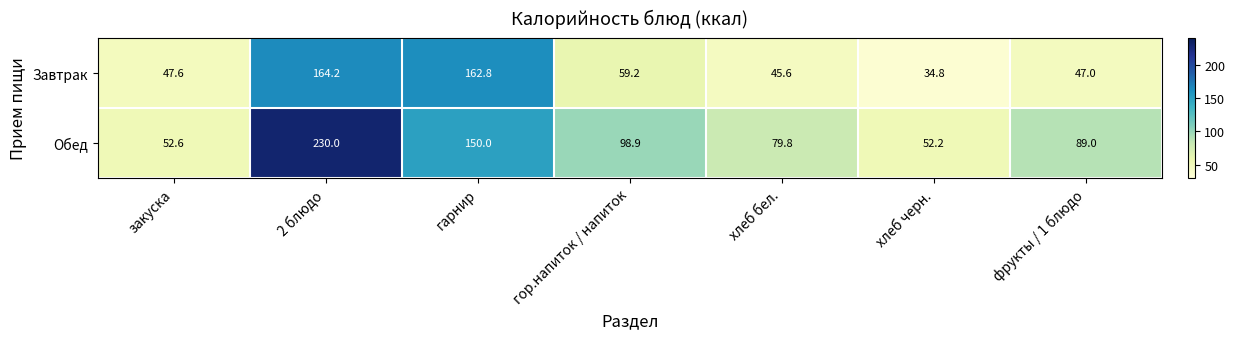

What is the average value of the Завтрак series?

80.2